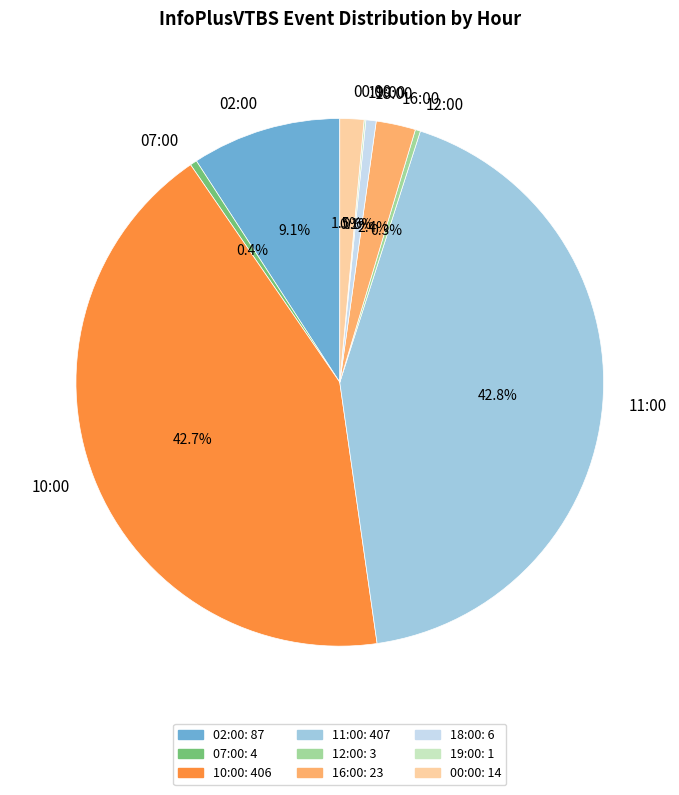

What percentage is NOT represented by 02:00?

90.9%